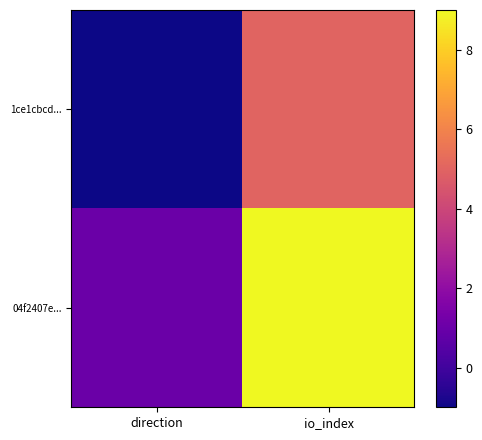

Which category has the lowest value across all series?

direction